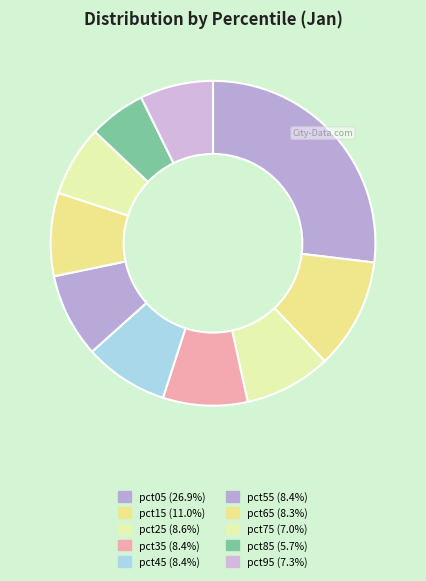

How many segments does this pie chart have?

10